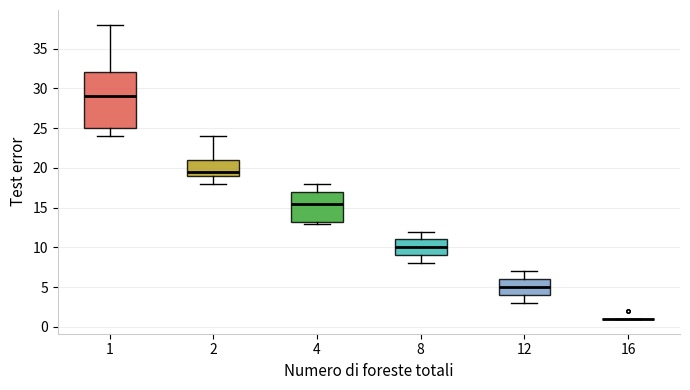

Reading left to right, transcribe this box plot: for each box, give where its median line is, the range the box spans, and where its two whiskers end, as read against the y-axis. The values are not printed on the chart, so give them approximately, as read against the axis.

1: median 29.0, box 25.0 to 32.0, whiskers 24.0 to 38.0
2: median 19.5, box 19.0 to 21.0, whiskers 18.0 to 24.0
4: median 15.5, box 13.5 to 17.0, whiskers 13.0 to 18.0
8: median 10.0, box 9.0 to 11.0, whiskers 8.0 to 12.0
12: median 5.0, box 4.0 to 6.0, whiskers 3.0 to 7.0
16: box collapsed to a line at 1.0, whiskers 1.0 to 1.0